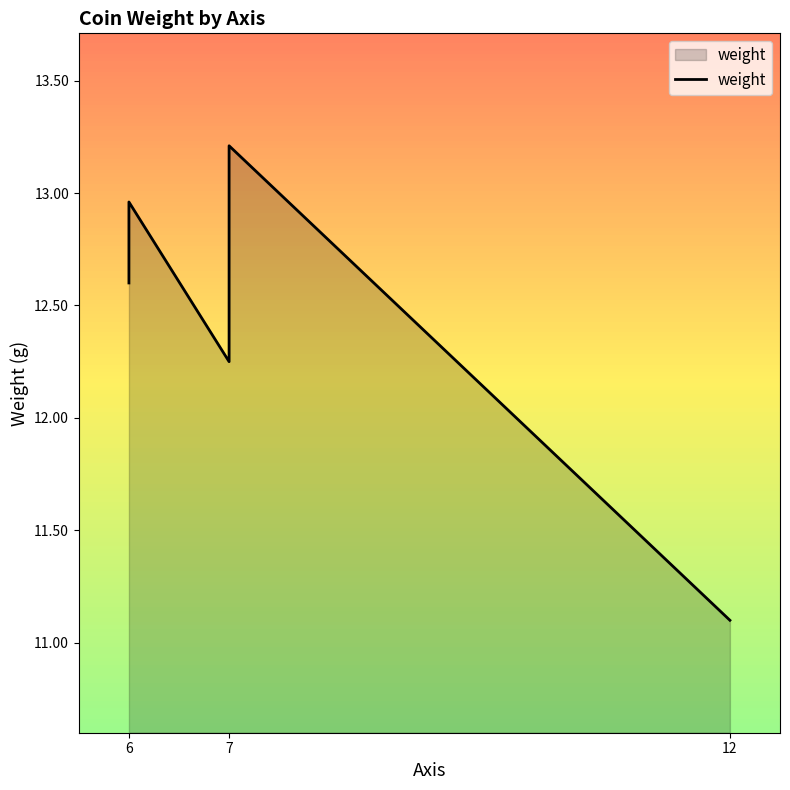

What is the label of the 1st point from the left?

6